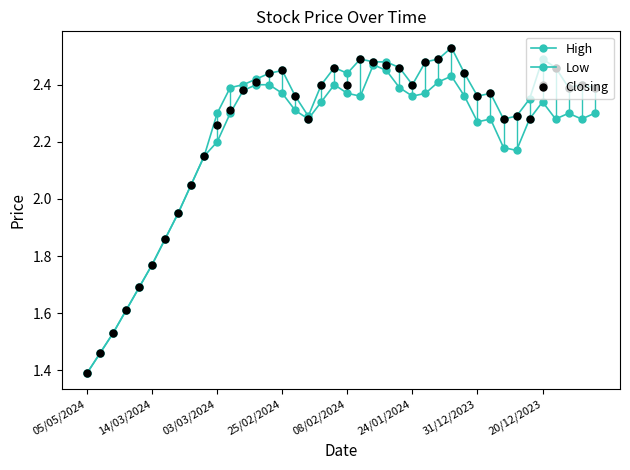

At which label does High reach its peak?

28